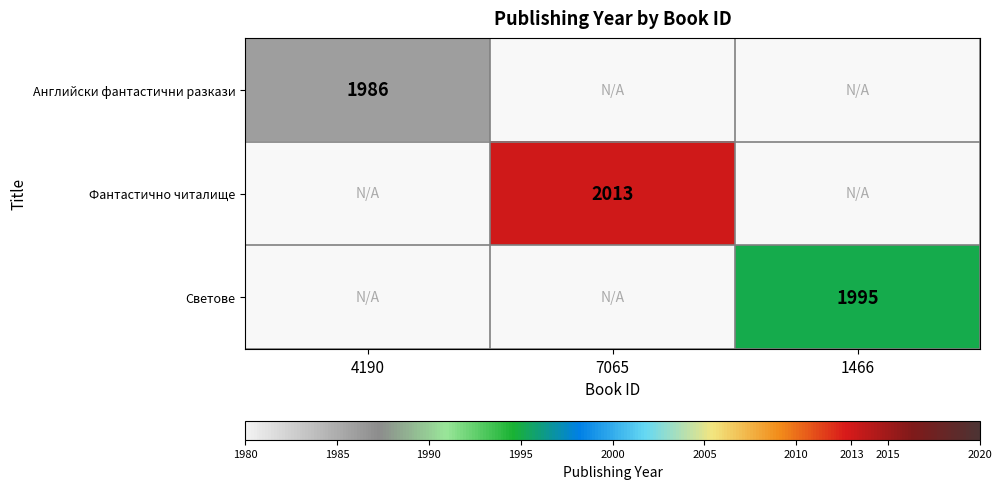

Is it true that Фантастично читалище equals 2013 at 7065?

True